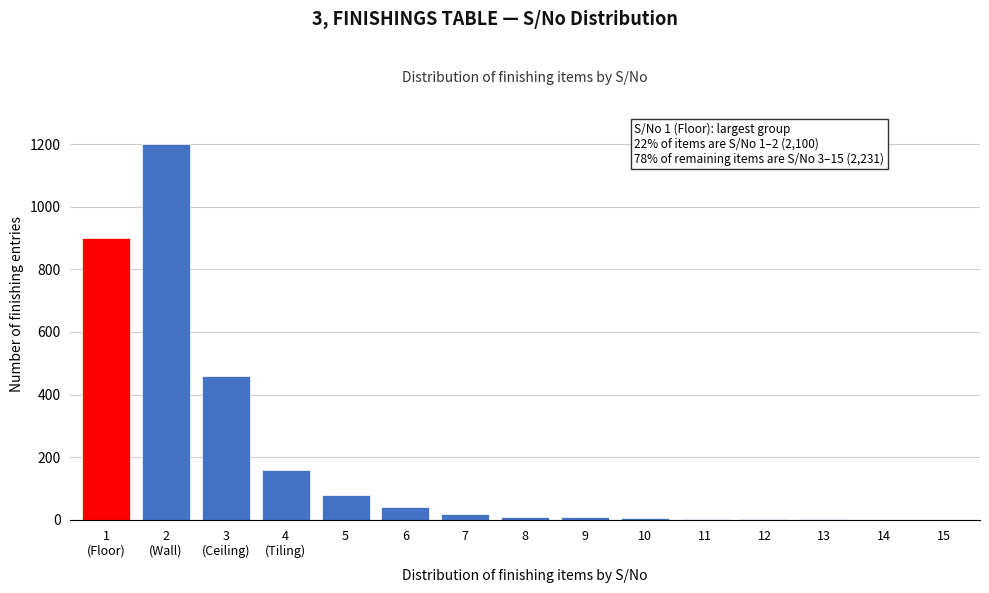

What is the sum of all values?

2895